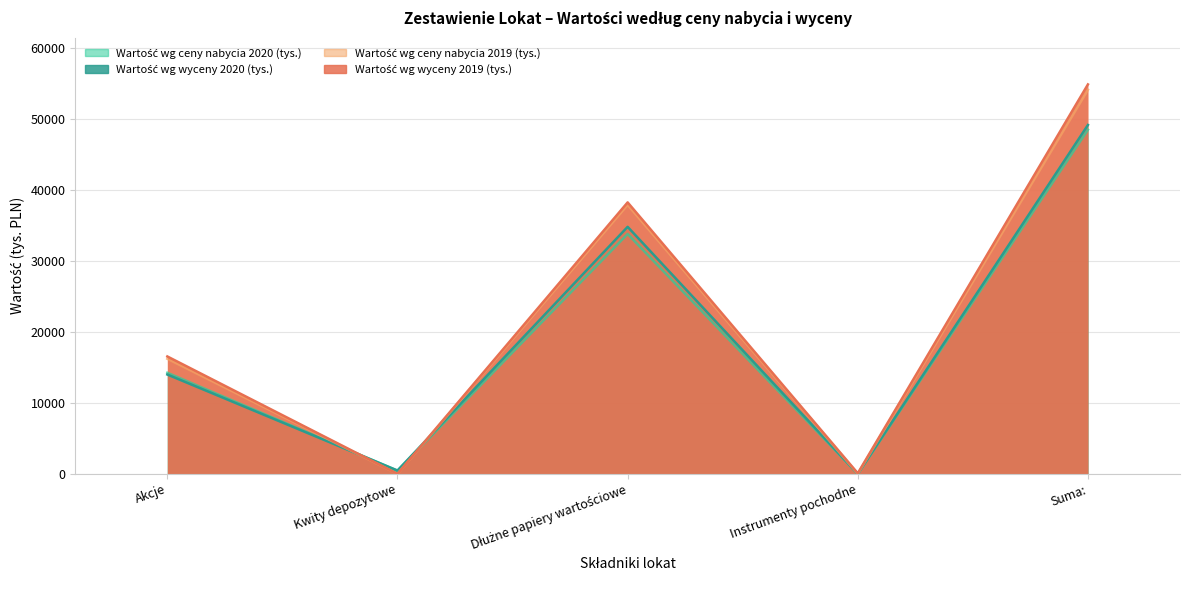

Rank the series at Akcje from highest to lowest value.

Wartość wg wyceny 2019 (tys.), Wartość wg ceny nabycia 2019 (tys.), Wartość wg ceny nabycia 2020 (tys.), Wartość wg wyceny 2020 (tys.)